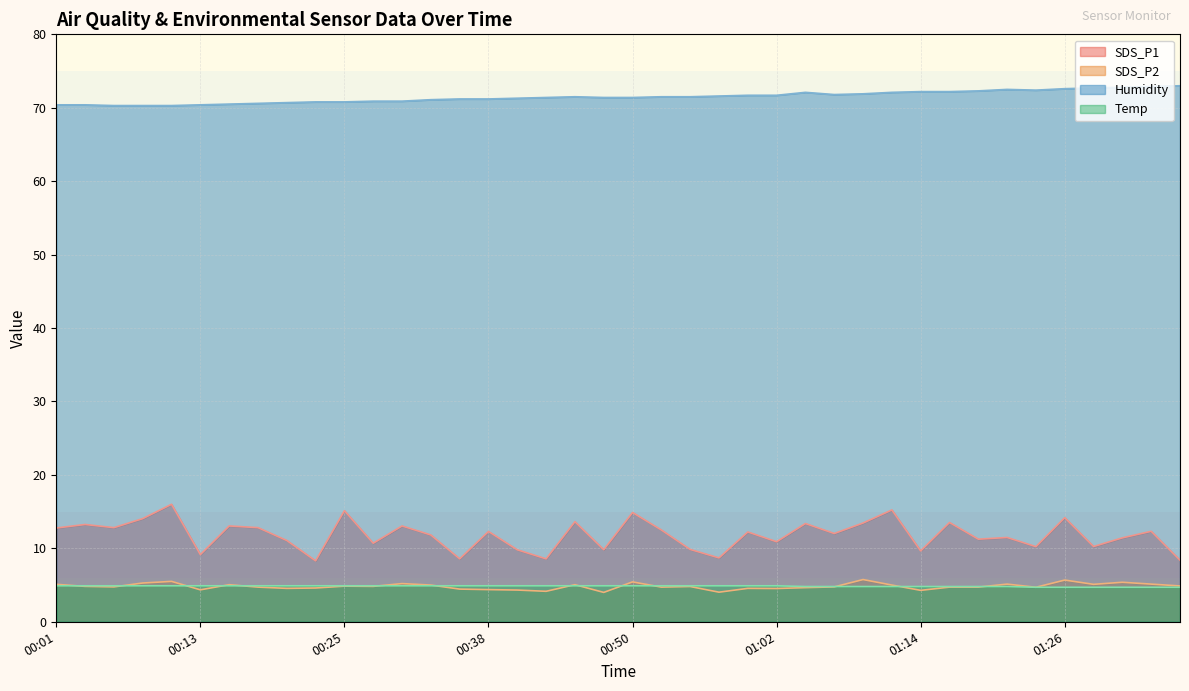

How many Temp values are between 4 and 5?

40